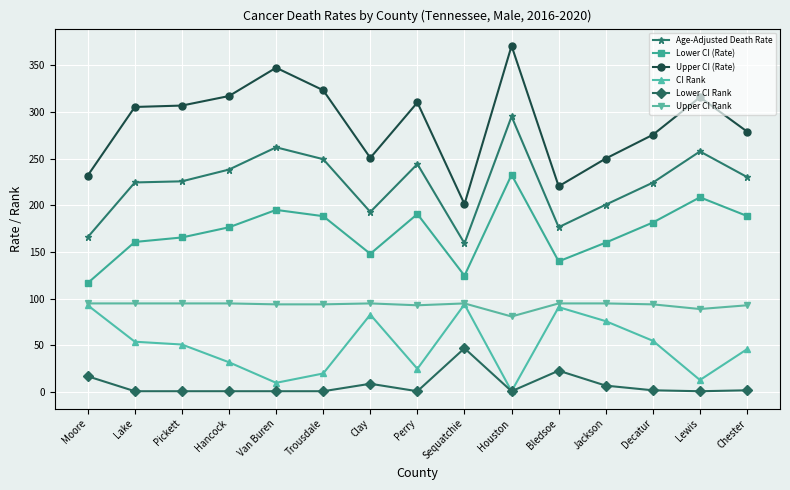

What is the difference between the maximum and minimum values in the Upper CI Rank series?

14.0